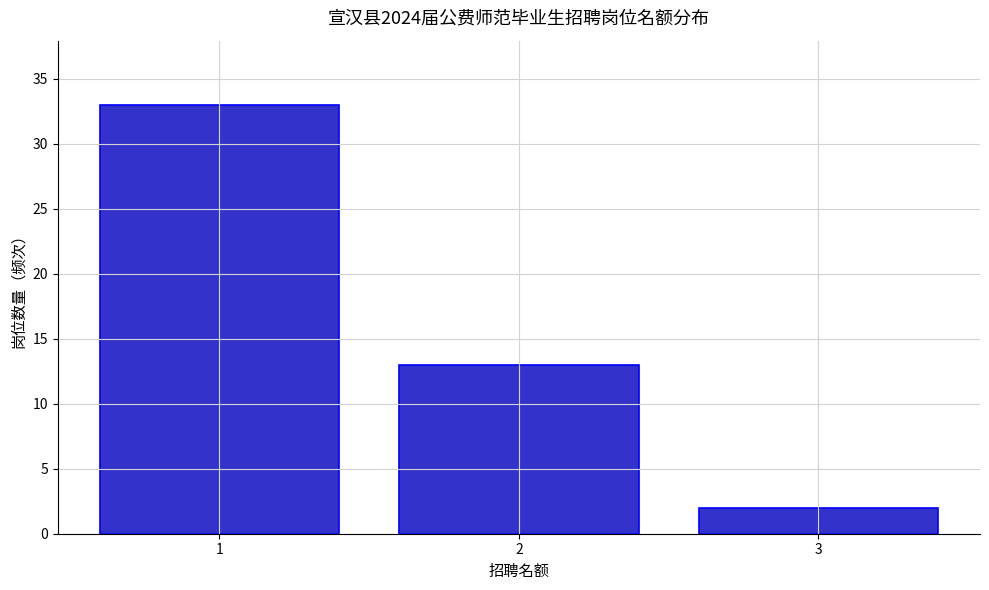

Reading right to left, what are all the values shown in this chart?

3=2	2=13	1=33